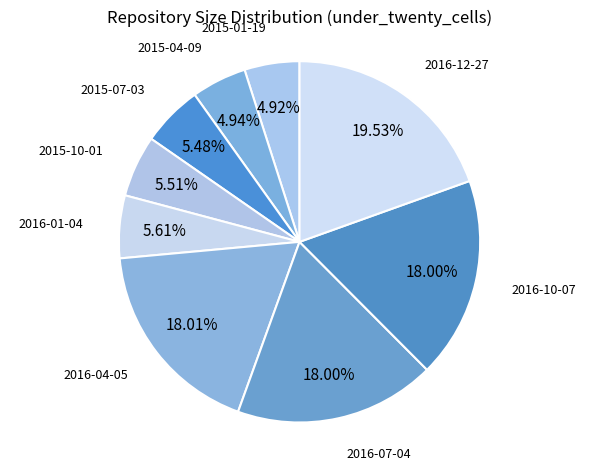

Do 2016-04-05 and 2015-01-19 together represent more than half of the pie?

No